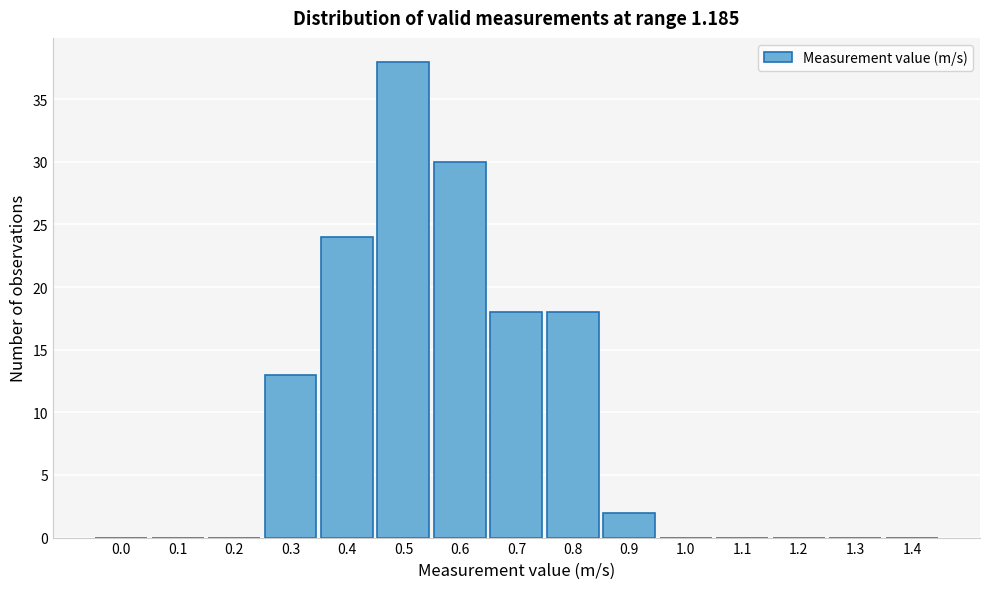

Reading right to left, what are all the values shown in this chart?

1.4=0	1.3=0	1.2=0	1.1=0	1.0=0	0.9=2	0.8=18	0.7=18	0.6=30	0.5=38	0.4=24	0.3=13	0.2=0	0.1=0	0.0=0